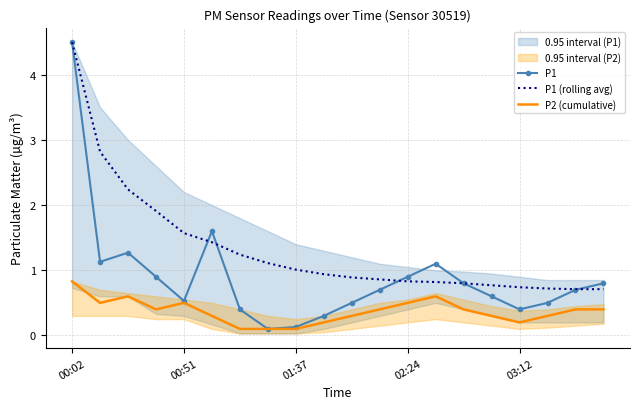

Rank the series at 18 from lowest to highest value.

P2 (cumulative), P1, P1 (rolling avg)